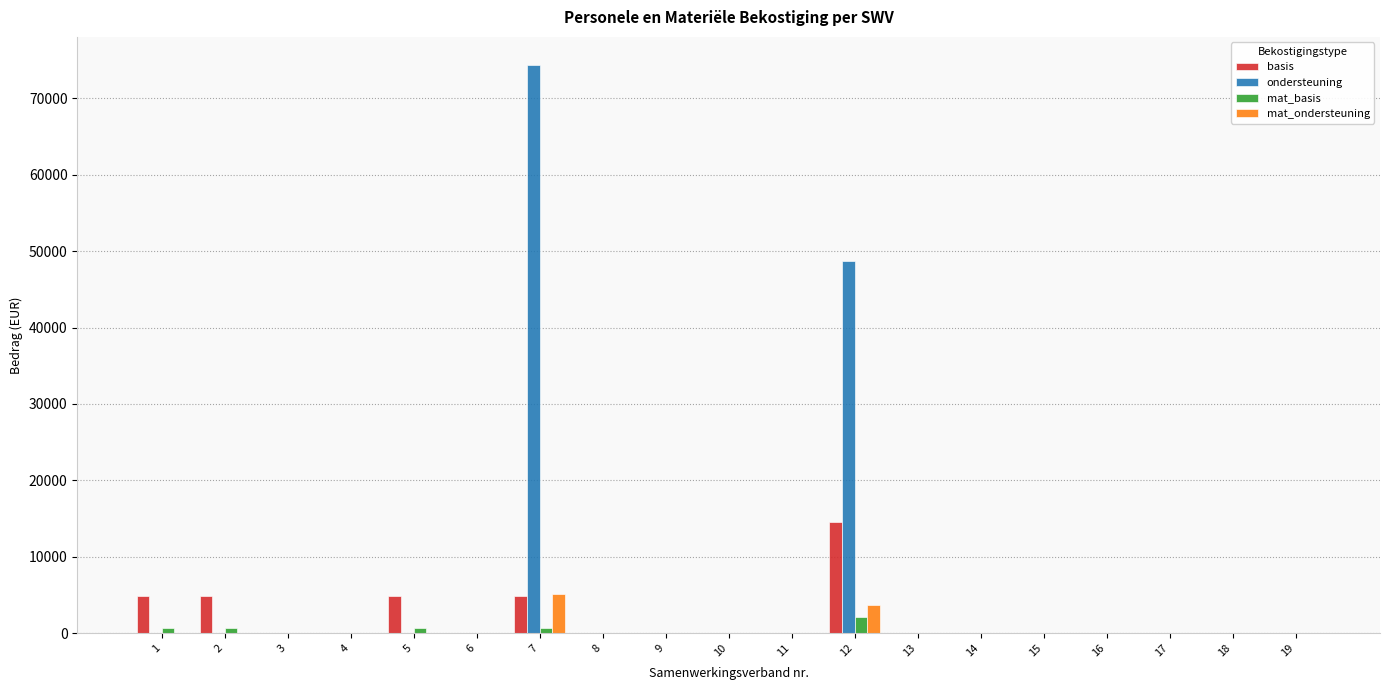

Reading left to right, extract all data points from this chart.

basis: 1=4861.4	2=4861.4	3=0.0	4=0.0	5=4861.4	6=0.0	7=4861.4	8=0.0	9=0.0	10=0.0	11=0.0	12=14584.3	13=0.0	14=0.0	15=0.0	16=0.0	17=0.0	18=0.0	19=0.0
ondersteuning: 1=0.0	2=0.0	3=0.0	4=0.0	5=0.0	6=0.0	7=74339.8	8=0.0	9=0.0	10=0.0	11=0.0	12=48755.2	13=0.0	14=0.0	15=0.0	16=0.0	17=0.0	18=0.0	19=0.0
mat_basis: 1=692.7	2=692.7	3=0.0	4=0.0	5=692.7	6=0.0	7=692.7	8=0.0	9=0.0	10=0.0	11=0.0	12=2078.0	13=0.0	14=0.0	15=0.0	16=0.0	17=0.0	18=0.0	19=0.0
mat_ondersteuning: 1=0.0	2=0.0	3=0.0	4=0.0	5=0.0	6=0.0	7=5160.9	8=0.0	9=0.0	10=0.0	11=0.0	12=3676.0	13=0.0	14=0.0	15=0.0	16=0.0	17=0.0	18=0.0	19=0.0